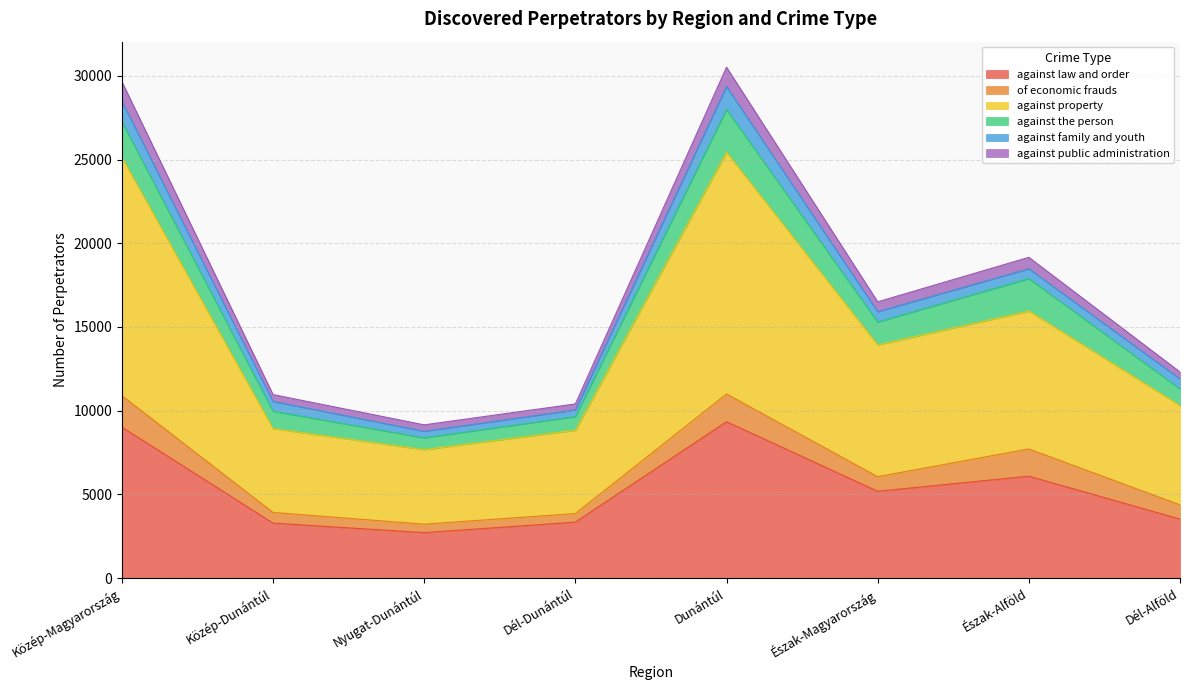

What is the maximum value shown in the chart?

30513